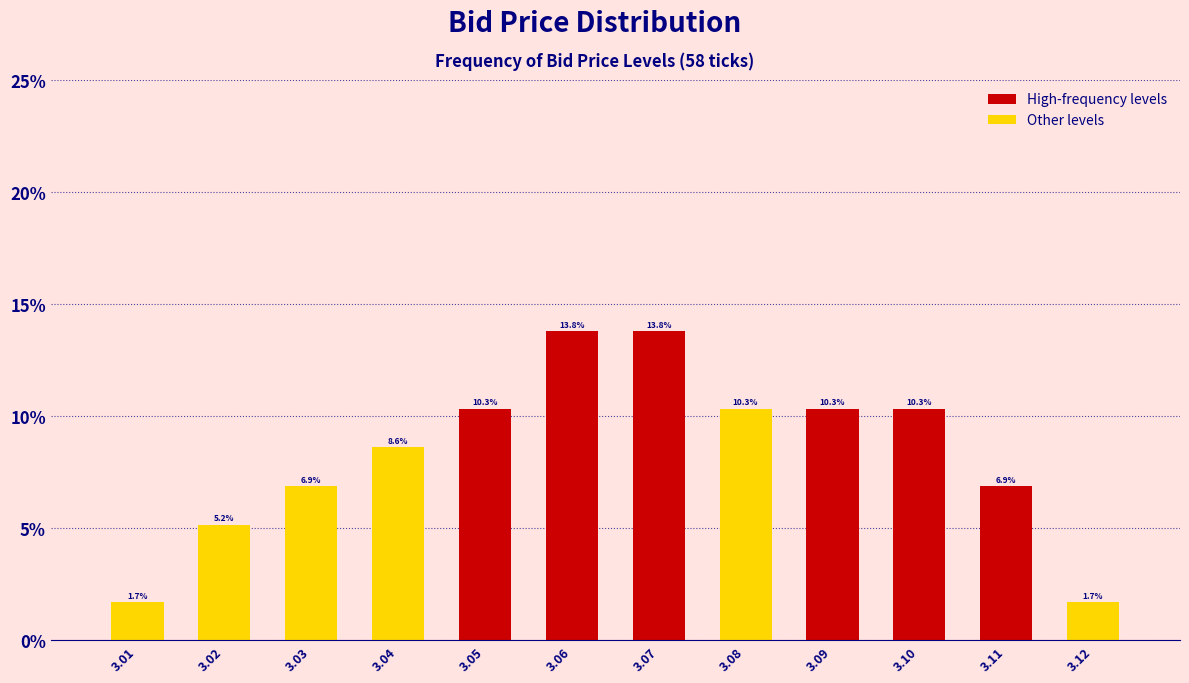

Reading left to right, extract all data points from this chart.

1.7	5.2	6.9	8.6	10.3	13.8	13.8	10.3	10.3	10.3	6.9	1.7